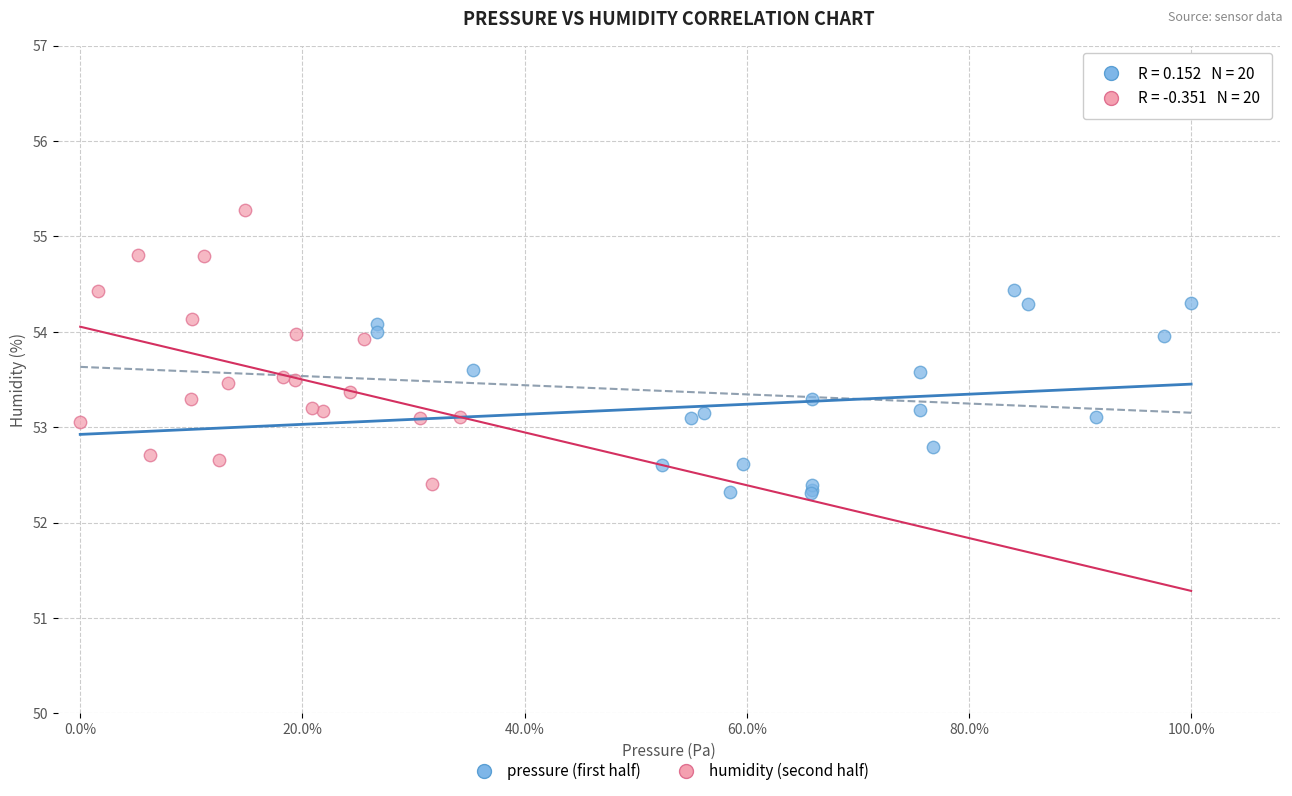

Which series has the largest Y range (max minus min)?

humidity (second half)